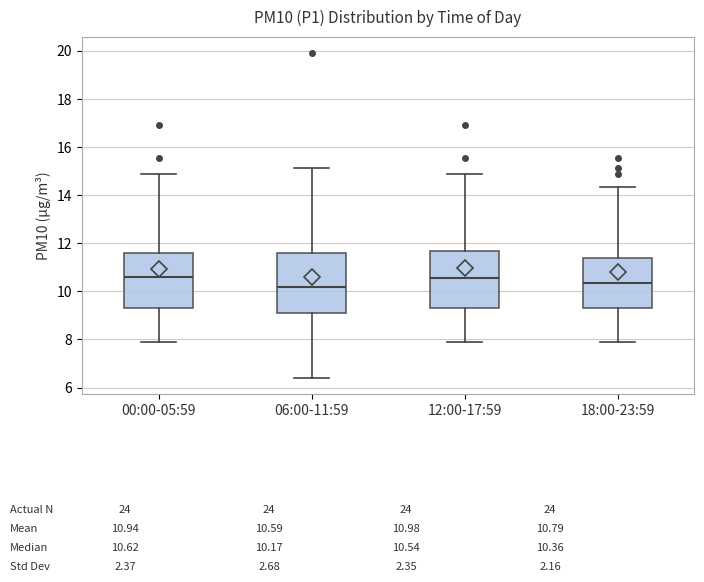

Reading left to right, read every box against the y-axis: the position of its median line, the range the box covers, and the ends of its whiskers. The values are not printed on the chart, so give them approximately, as read against the axis.

00:00-05:59: median 10.6, box 9.4 to 11.6, whiskers 7.8 to 14.8
06:00-11:59: median 10.2, box 9.0 to 11.6, whiskers 6.4 to 15.2
12:00-17:59: median 10.6, box 9.4 to 11.6, whiskers 8.0 to 14.8
18:00-23:59: median 10.4, box 9.4 to 11.4, whiskers 7.8 to 14.4